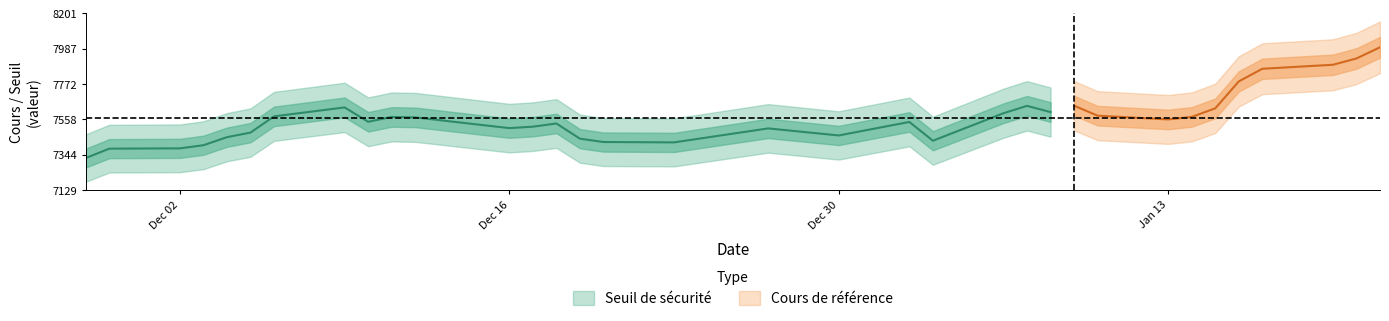

Is the value of seuil at 6 greater than the value of cours at seuil?

No